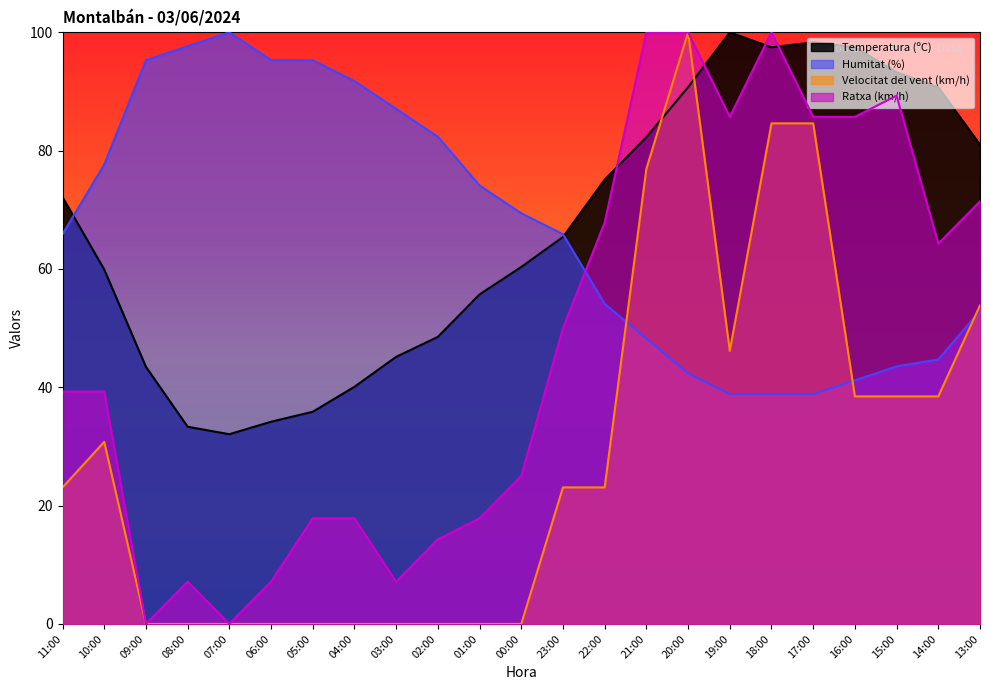

How many positive values does the Ratxa (km/h) series have?

21